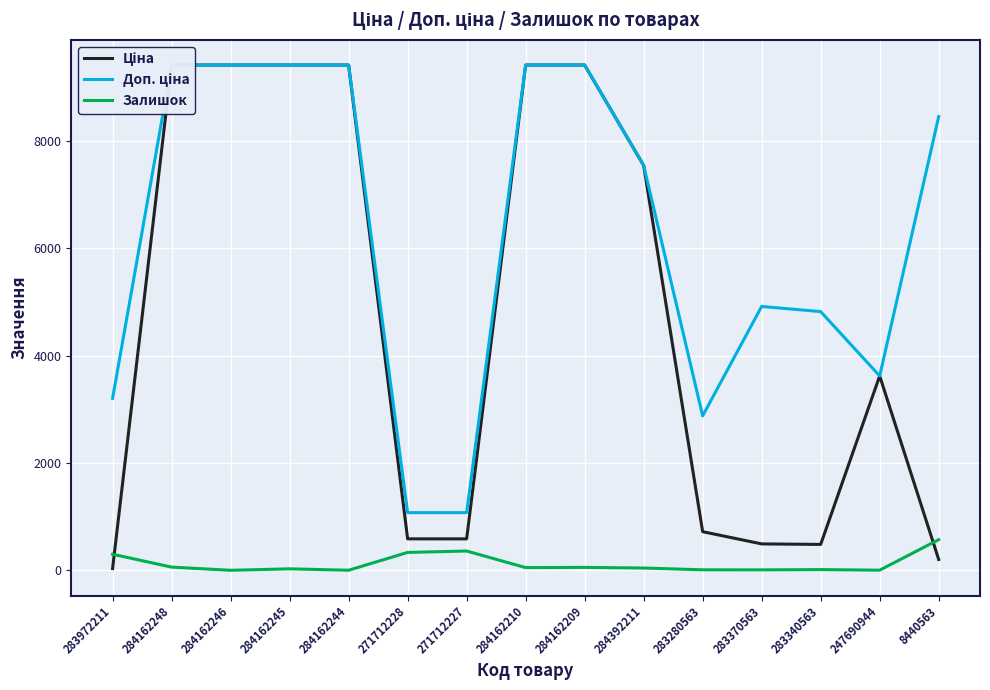

How many values in the Доп. ціна series exceed 7545?

8